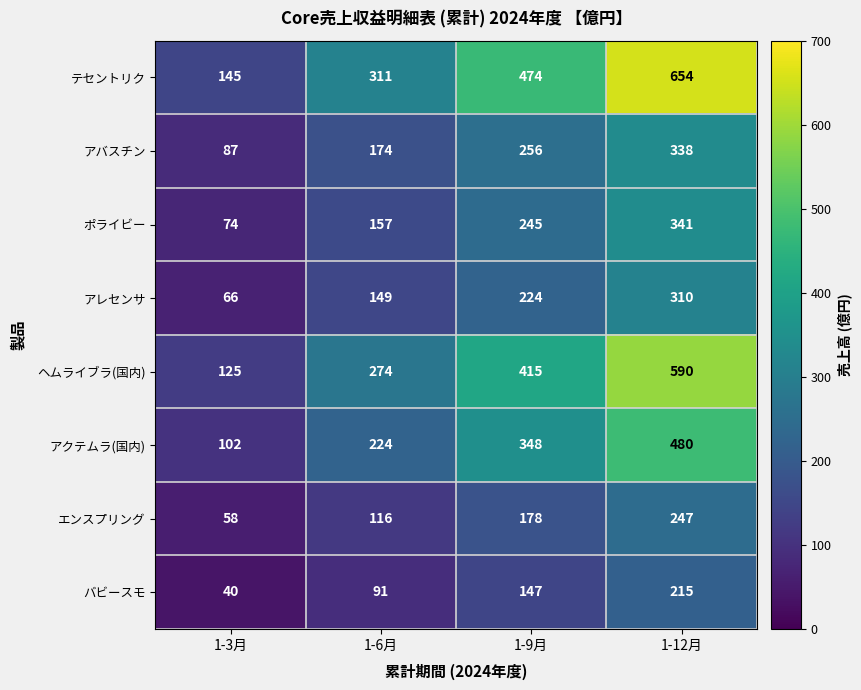

How many テセントリク values are between 311 and 654?

3